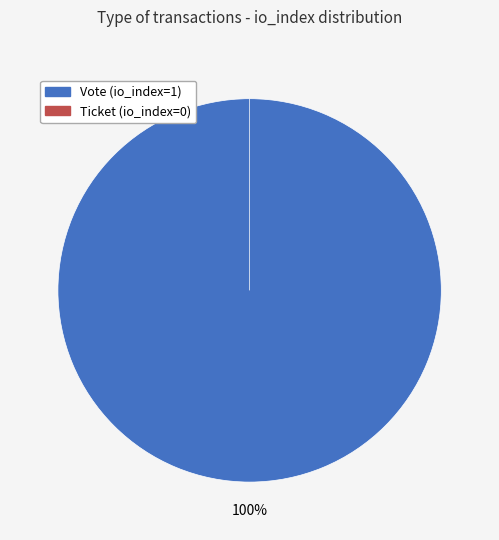

Is Vote (io_index=1) the majority of the pie?

Yes